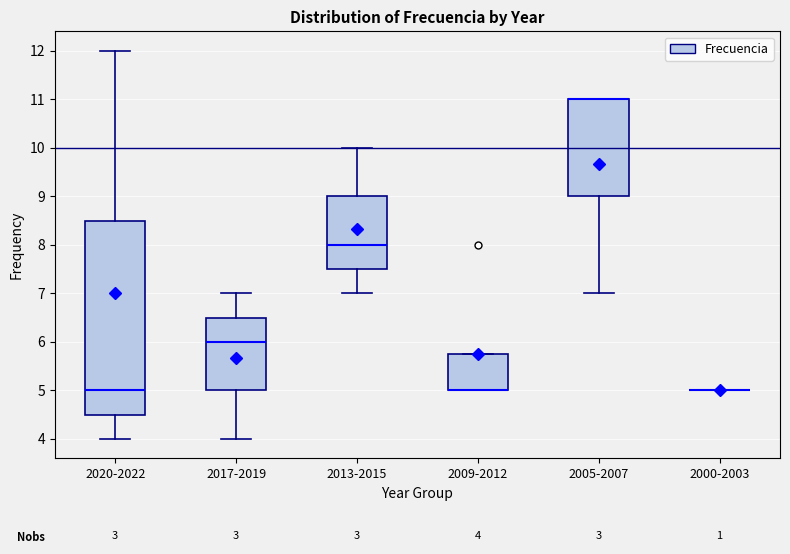

Which box is the tallest, from its lower edge to its upper edge?

2020-2022